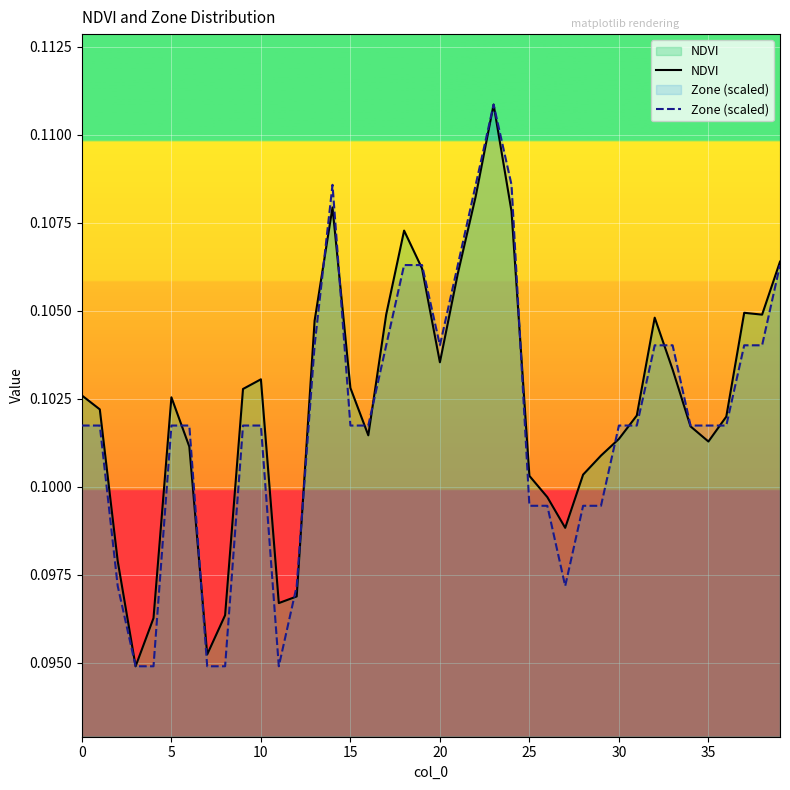

What is the label of the 9th point from the right?

31